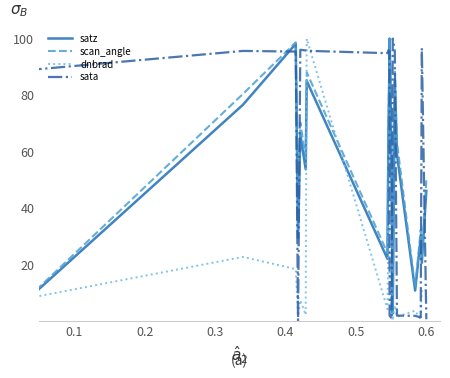

How many times do dnbrad and satz cross each other?

3